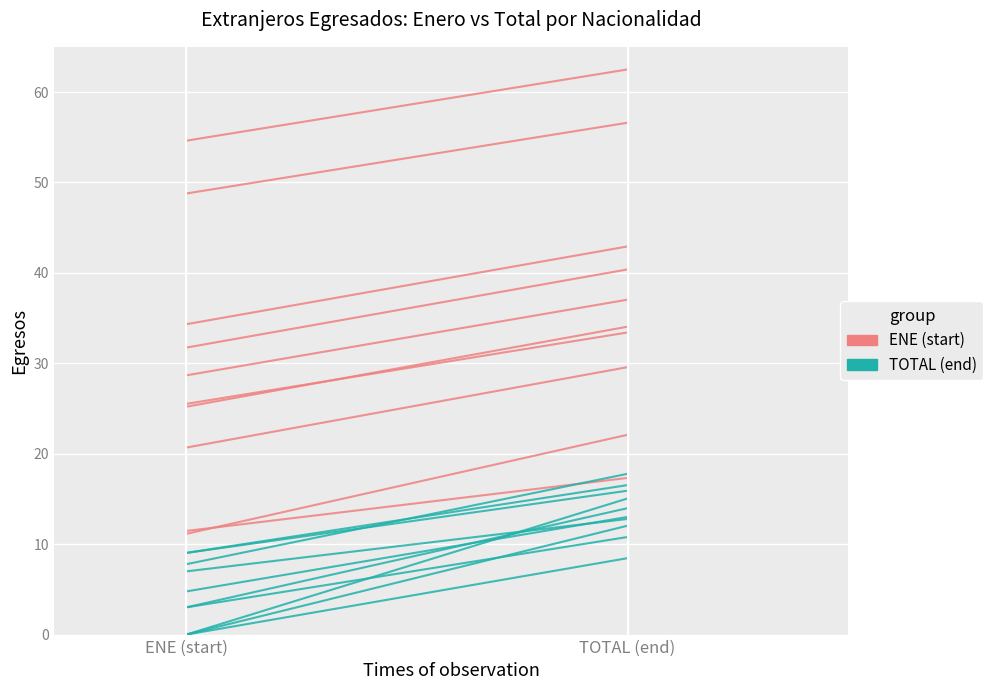

Is it true that ENE (start) equals 86.4 at ENE (start)?

False